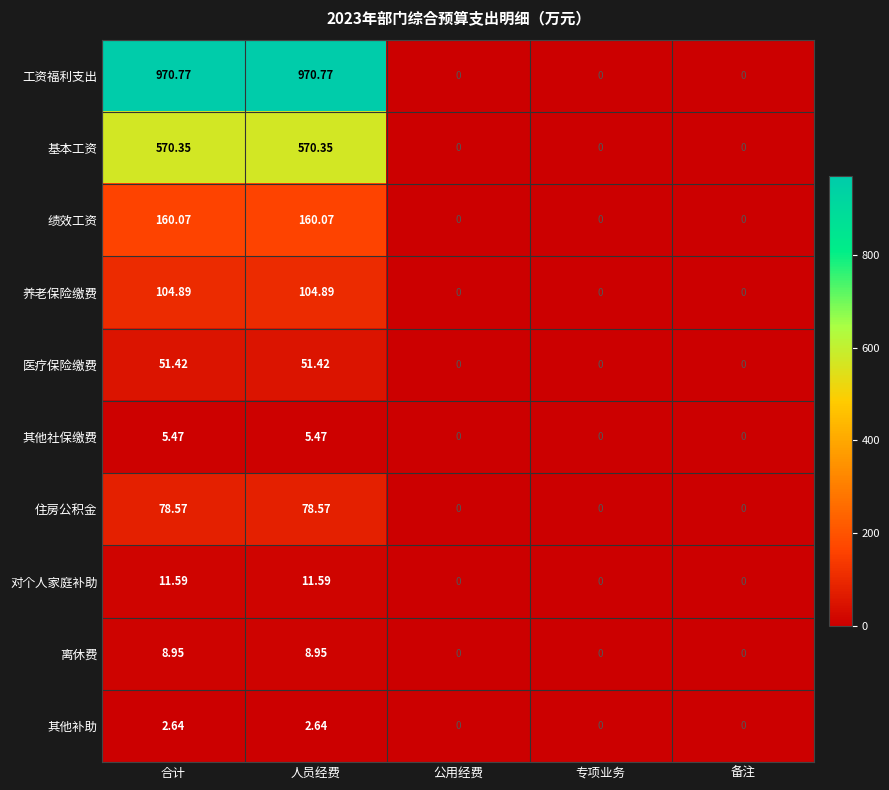

Between 人员经费 and 公用经费, which series saw the biggest shift?

工资福利支出